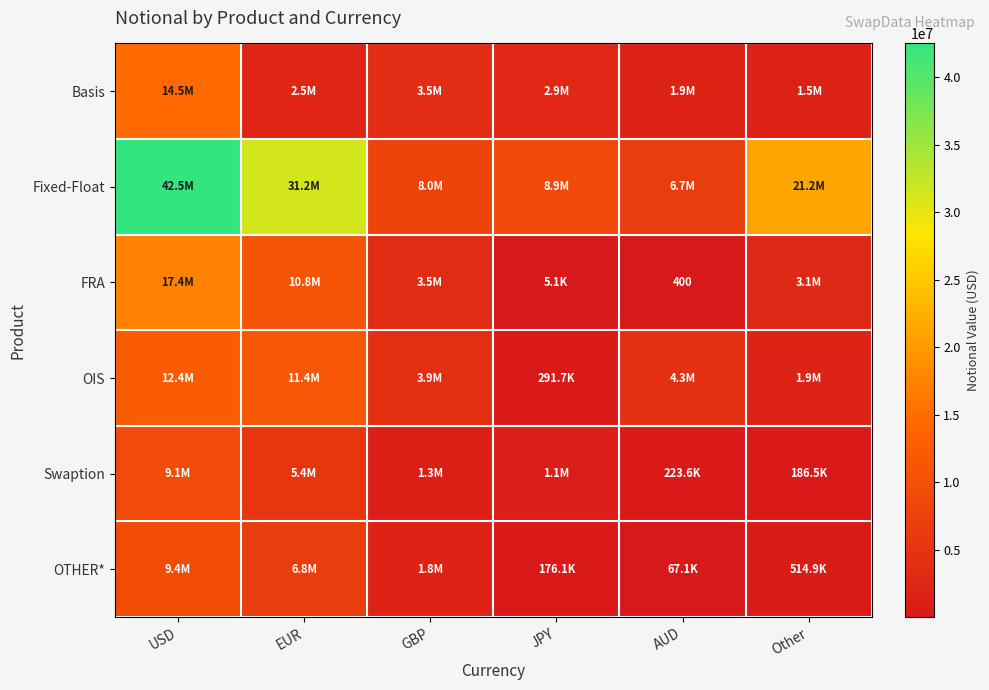

What is the difference between the maximum and minimum values in the OIS series?

12107704